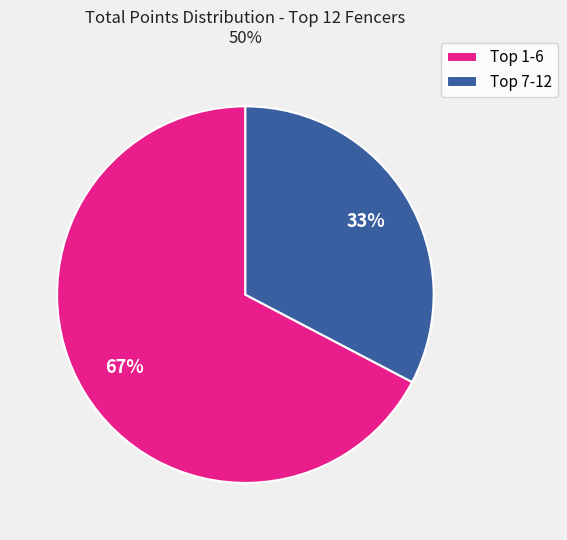

What is the smallest slice in the pie chart?

Top 7-12